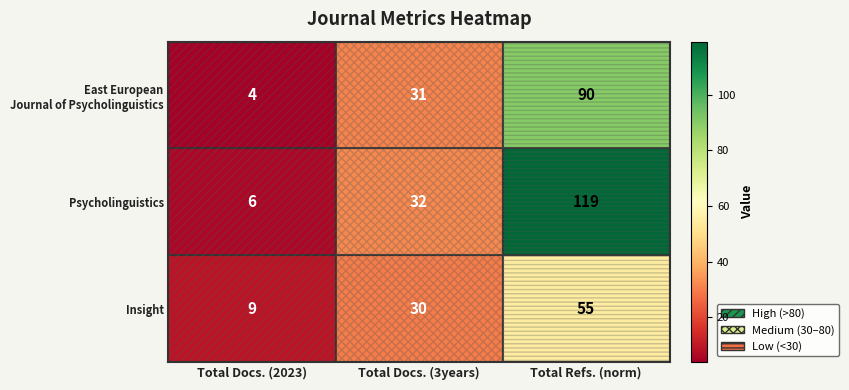

The value of Psycholinguistics at Total Refs. (norm) is 197. True or false?

False